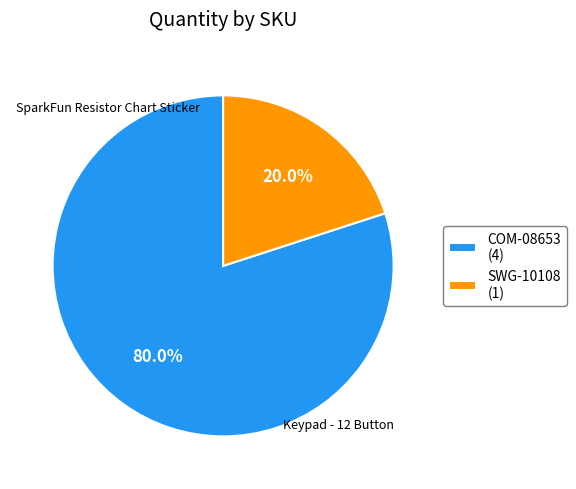

How many segments does this pie chart have?

2